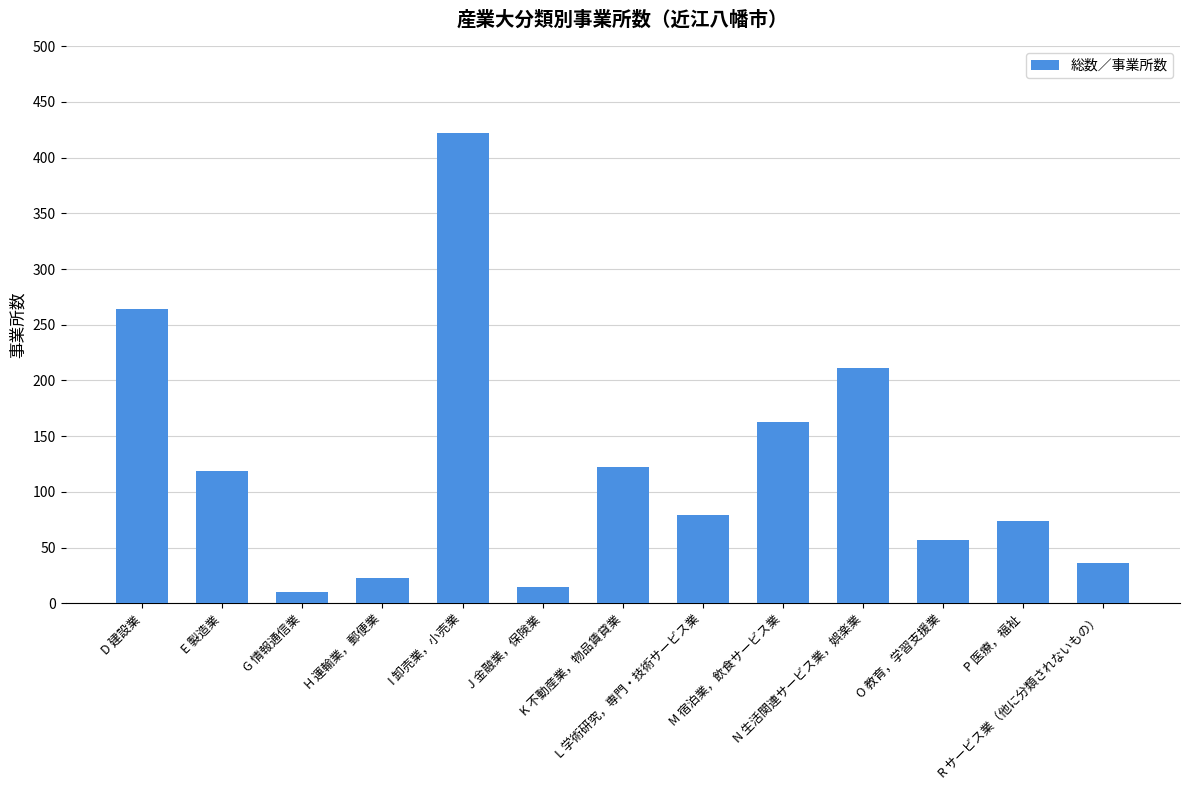

What is the greatest value displayed?

422